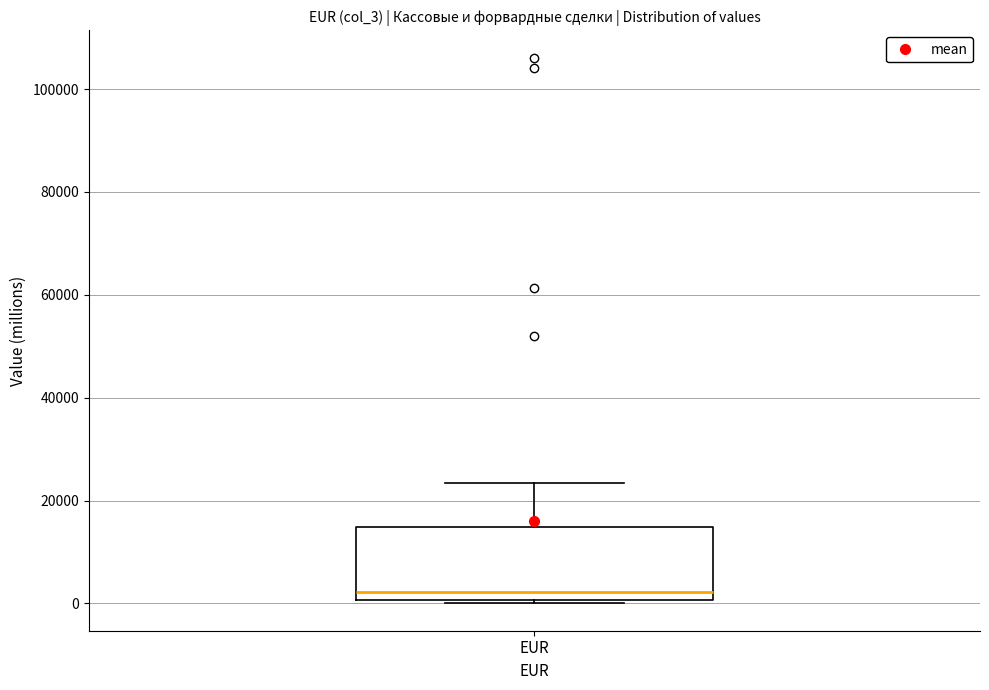

Where does the median line of the box for EUR sit on the y-axis? The values are not printed on the chart, so give them approximately, as read against the axis.

2000